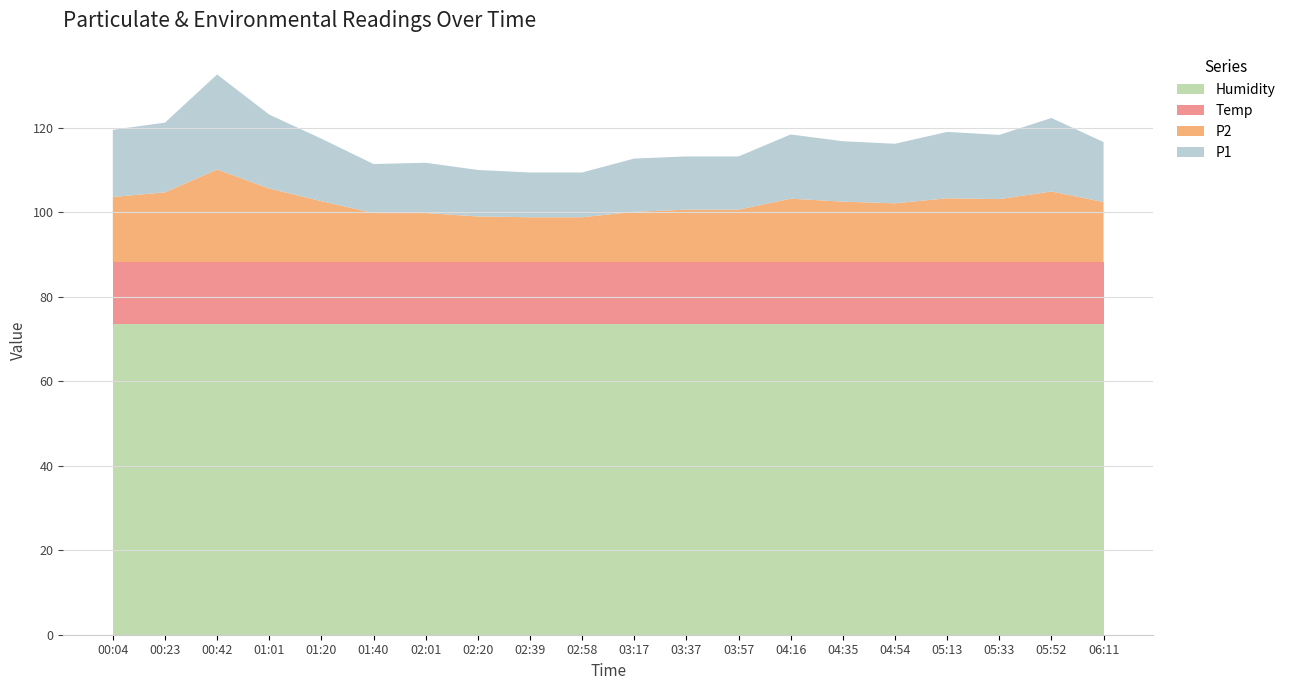

Reading left to right, list all the values displayed in this chart.

P1: 15.9	16.5	22.5	17.5	14.8	11.6	11.9	11.0	10.6	10.6	12.6	12.6	12.6	15.2	14.3	14.1	15.7	15.2	17.4	14.2
P2: 15.4	16.5	21.9	17.4	14.4	11.6	11.6	10.8	10.6	10.6	11.9	12.4	12.4	15.0	14.3	13.9	15.1	14.9	16.7	14.2
Temp: 14.6	14.6	14.6	14.6	14.6	14.6	14.6	14.6	14.6	14.6	14.6	14.6	14.6	14.6	14.6	14.6	14.6	14.6	14.6	14.6
Humidity: 73.6	73.6	73.6	73.6	73.6	73.6	73.6	73.6	73.6	73.6	73.6	73.6	73.6	73.6	73.6	73.6	73.6	73.6	73.6	73.6